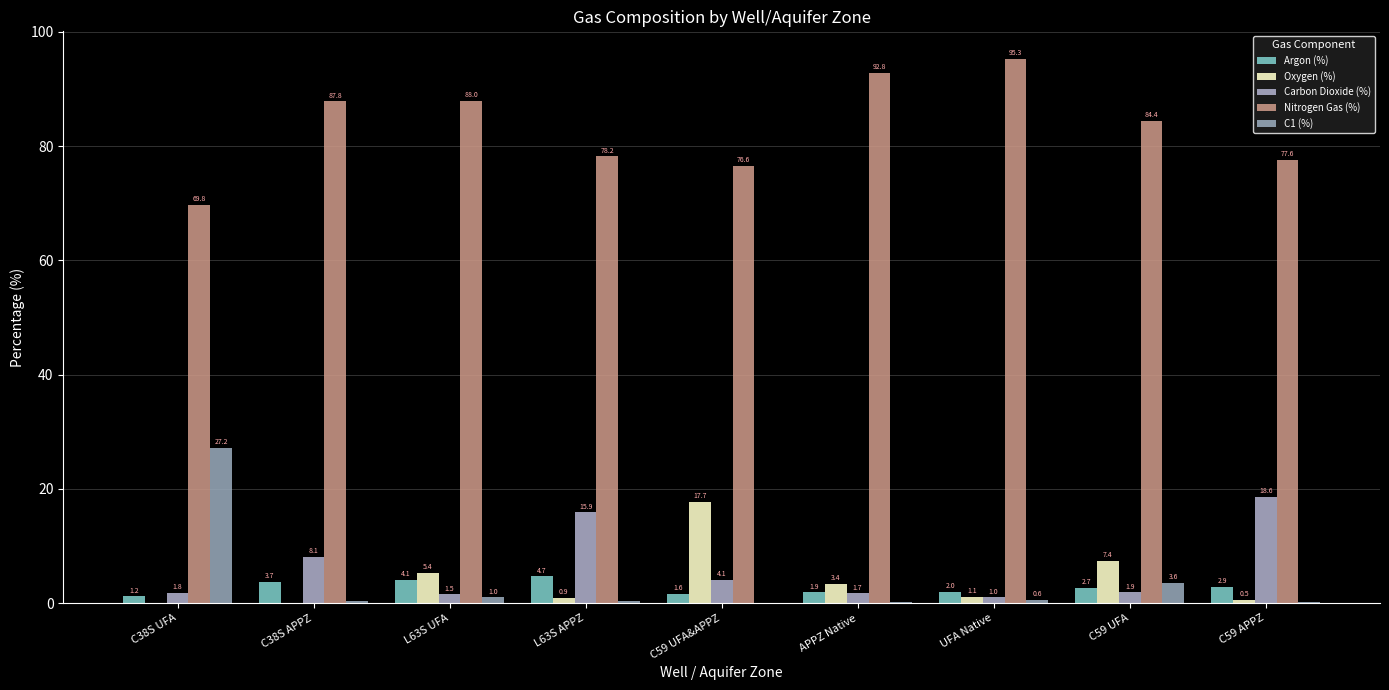

At which label does Argon (%) reach its minimum?

C38S UFA